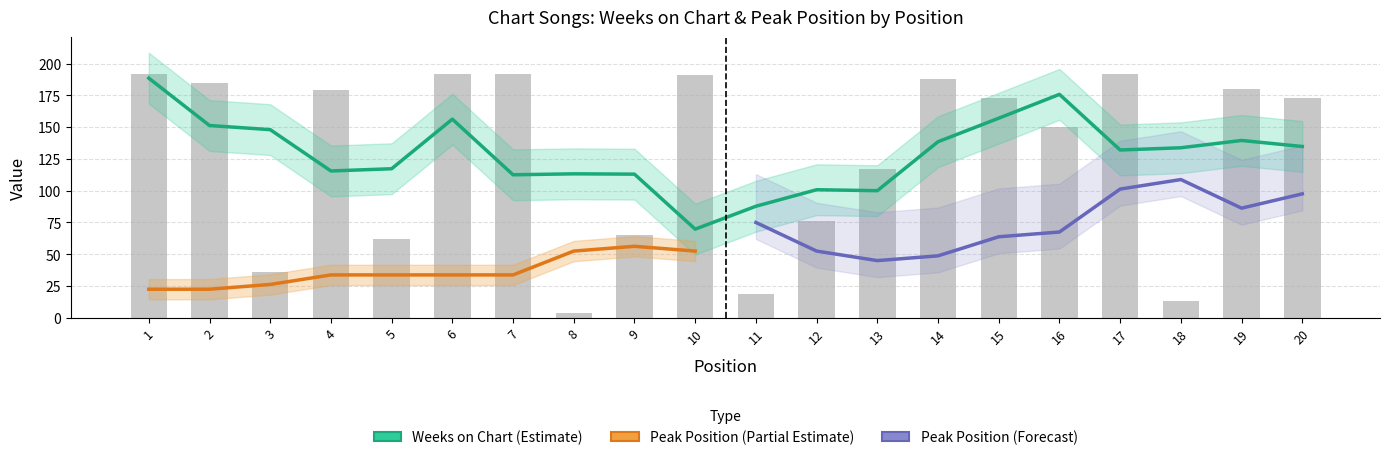

What is the greatest value displayed?

192